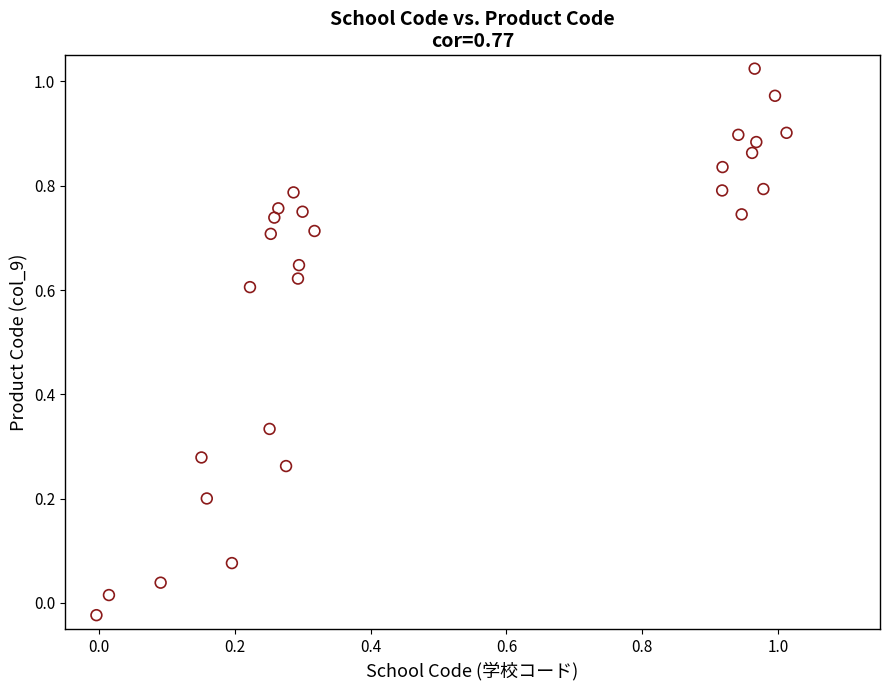

Count the number of points in this scatter plot.

27